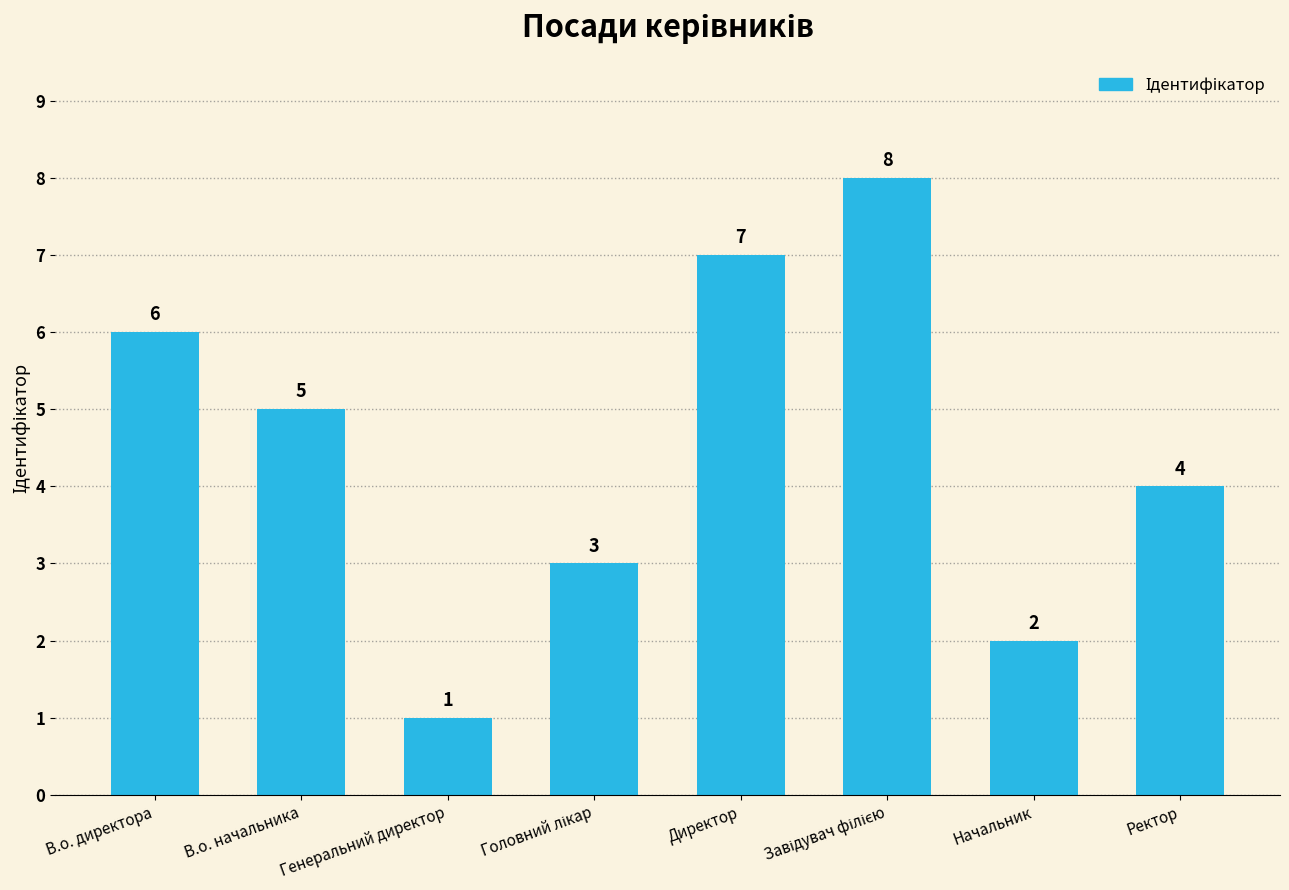

What is the minimum value shown in the chart?

1